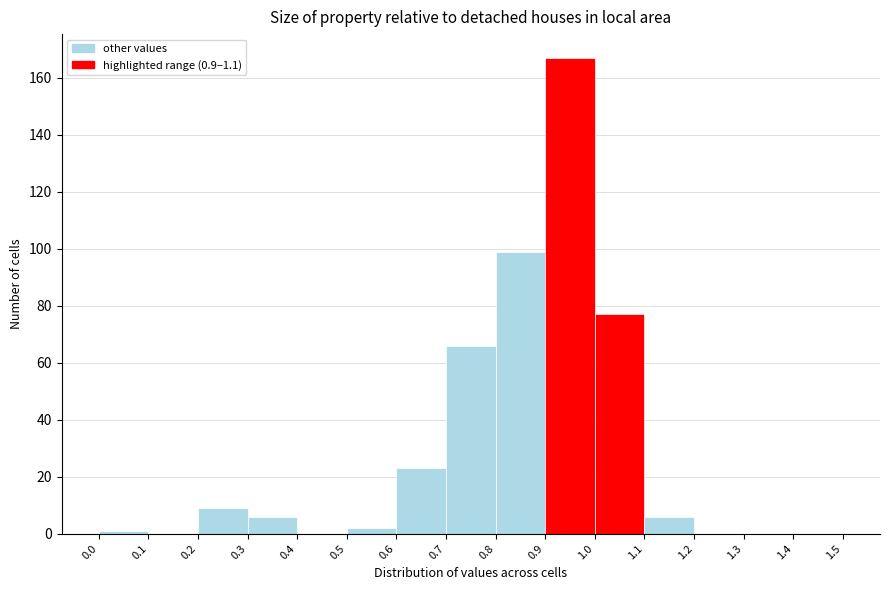

Reading left to right, list every bar in this chart as the range it spans on the x-axis followed by its height. The values are not printed on the chart, so give them approximately, as read against the axis.

0.0 to 0.1: under 2
0.1 to 0.2: 0
0.2 to 0.3: 10
0.3 to 0.4: 6
0.4 to 0.5: 0
0.5 to 0.6: 2
0.6 to 0.7: 24
0.7 to 0.8: 66
0.8 to 0.9: 100
0.9 to 1.0: 168
1.0 to 1.1: 78
1.1 to 1.2: 6
1.2 to 1.3: 0
1.3 to 1.4: 0
1.4 to 1.5: 0